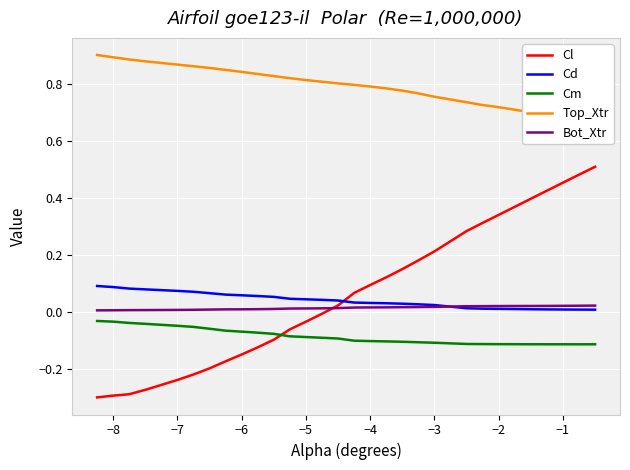

Reading left to right, transcribe all the data shown in this chart.

Cl: -0.3	-0.3	-0.3	-0.3	-0.2	-0.2	-0.2	-0.2	-0.1	-0.1	-0.1	-0.1	-0.0	-0.0	0.0	0.1	0.1	0.1	0.2	0.2	0.2	0.3	0.3	0.3	0.4	0.4	0.4	0.5	0.5	0.5
Cd: 0.1	0.1	0.1	0.1	0.1	0.1	0.1	0.1	0.1	0.1	0.1	0.0	0.0	0.0	0.0	0.0	0.0	0.0	0.0	0.0	0.0	0.0	0.0	0.0	0.0	0.0	0.0	0.0	0.0	0.0
Cm: -0.0	-0.0	-0.0	-0.0	-0.0	-0.1	-0.1	-0.1	-0.1	-0.1	-0.1	-0.1	-0.1	-0.1	-0.1	-0.1	-0.1	-0.1	-0.1	-0.1	-0.1	-0.1	-0.1	-0.1	-0.1	-0.1	-0.1	-0.1	-0.1	-0.1
Top_Xtr: 0.9	0.9	0.9	0.9	0.9	0.9	0.9	0.8	0.8	0.8	0.8	0.8	0.8	0.8	0.8	0.8	0.8	0.8	0.8	0.8	0.8	0.7	0.7	0.7	0.7	0.7	0.7	0.7	0.7	0.7
Bot_Xtr: 0.0	0.0	0.0	0.0	0.0	0.0	0.0	0.0	0.0	0.0	0.0	0.0	0.0	0.0	0.0	0.0	0.0	0.0	0.0	0.0	0.0	0.0	0.0	0.0	0.0	0.0	0.0	0.0	0.0	0.0